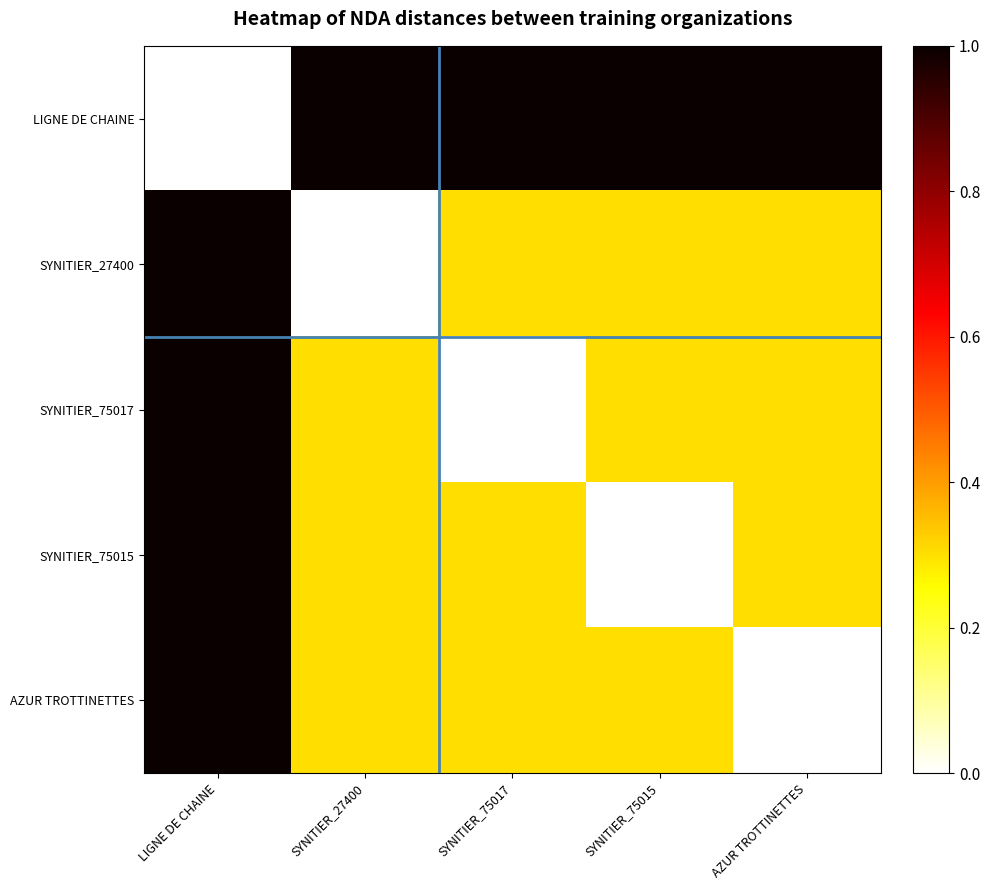

Reading left to right, transcribe all the data shown in this chart.

LIGNE DE CHAINE: LIGNE DE CHAINE=0.0	SYNITIER_27400=1.0	SYNITIER_75017=1.0	SYNITIER_75015=1.0	AZUR TROTTINETTES=1.0
SYNITIER_27400: LIGNE DE CHAINE=1.0	SYNITIER_27400=0.0	SYNITIER_75017=0.3	SYNITIER_75015=0.3	AZUR TROTTINETTES=0.3
SYNITIER_75017: LIGNE DE CHAINE=1.0	SYNITIER_27400=0.3	SYNITIER_75017=0.0	SYNITIER_75015=0.3	AZUR TROTTINETTES=0.3
SYNITIER_75015: LIGNE DE CHAINE=1.0	SYNITIER_27400=0.3	SYNITIER_75017=0.3	SYNITIER_75015=0.0	AZUR TROTTINETTES=0.3
AZUR TROTTINETTES: LIGNE DE CHAINE=1.0	SYNITIER_27400=0.3	SYNITIER_75017=0.3	SYNITIER_75015=0.3	AZUR TROTTINETTES=0.0